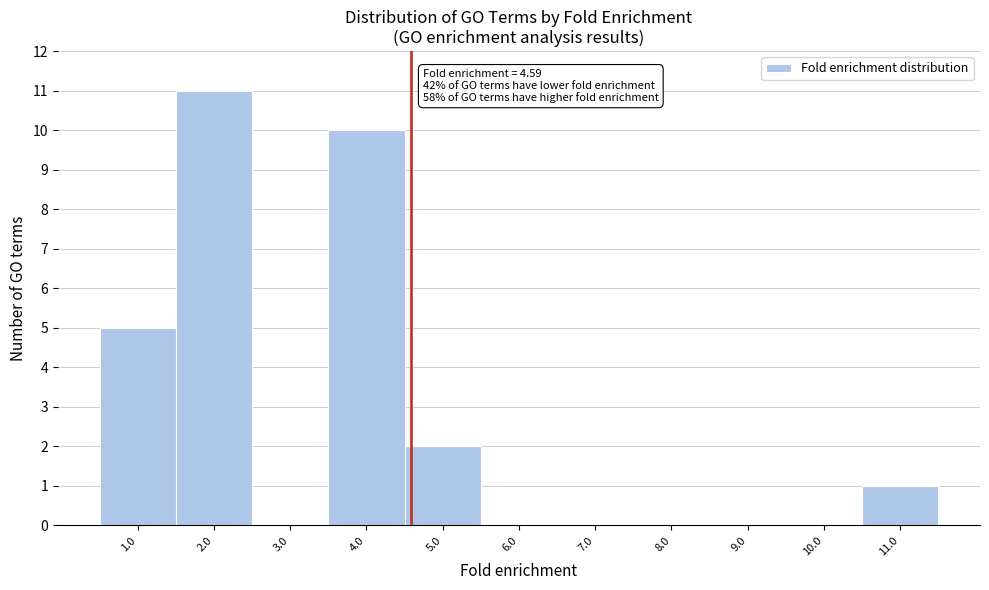

Which range on the x-axis has the tallest bar?

1.5 to 2.5